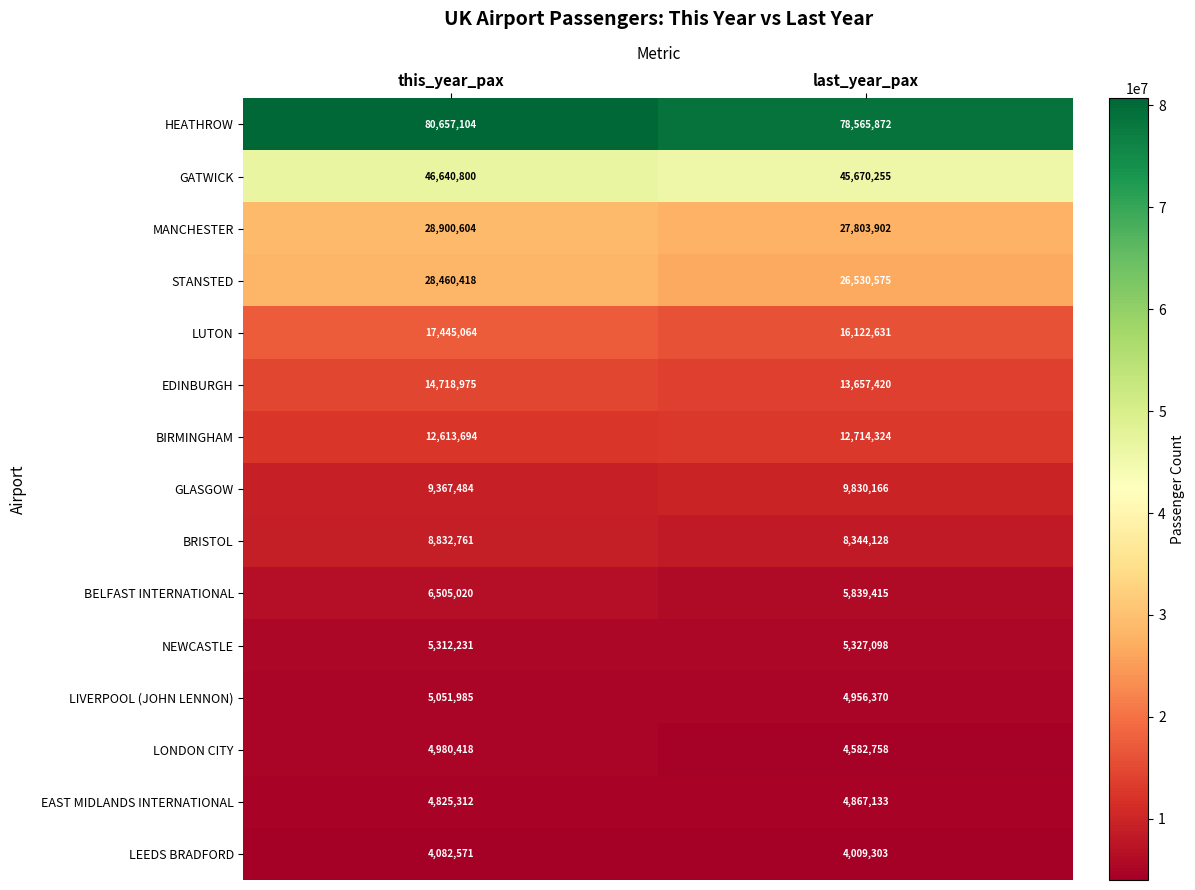

Count the number of categories in the chart.

2